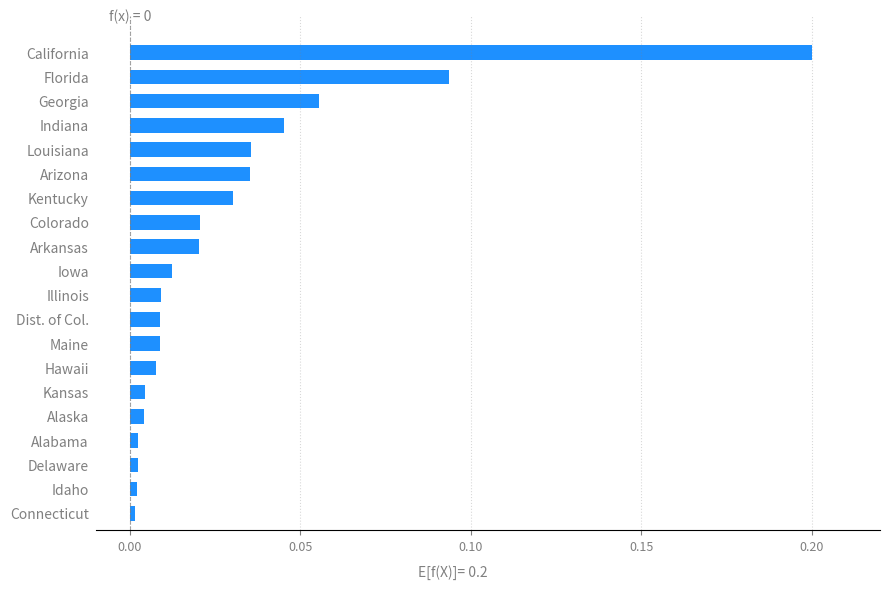

Which has a higher value, California or Maine?

California